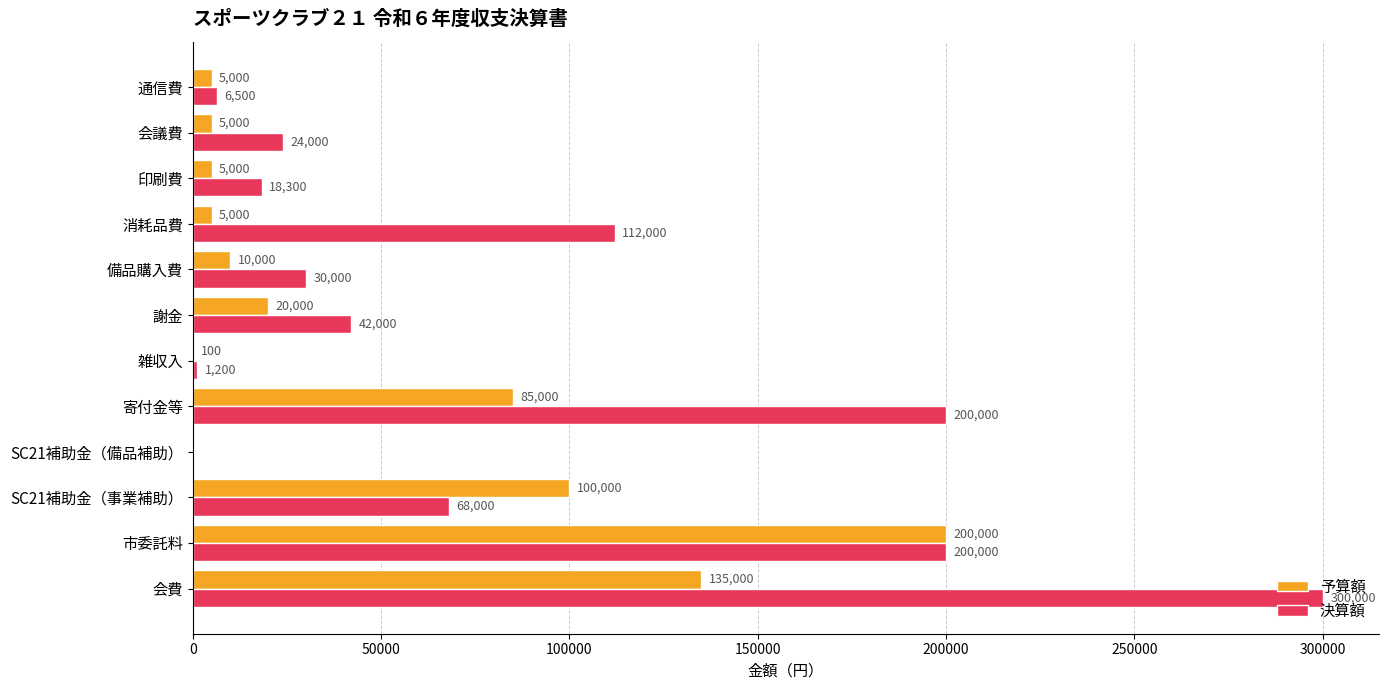

What is the sum of all 予算額 values?

570100